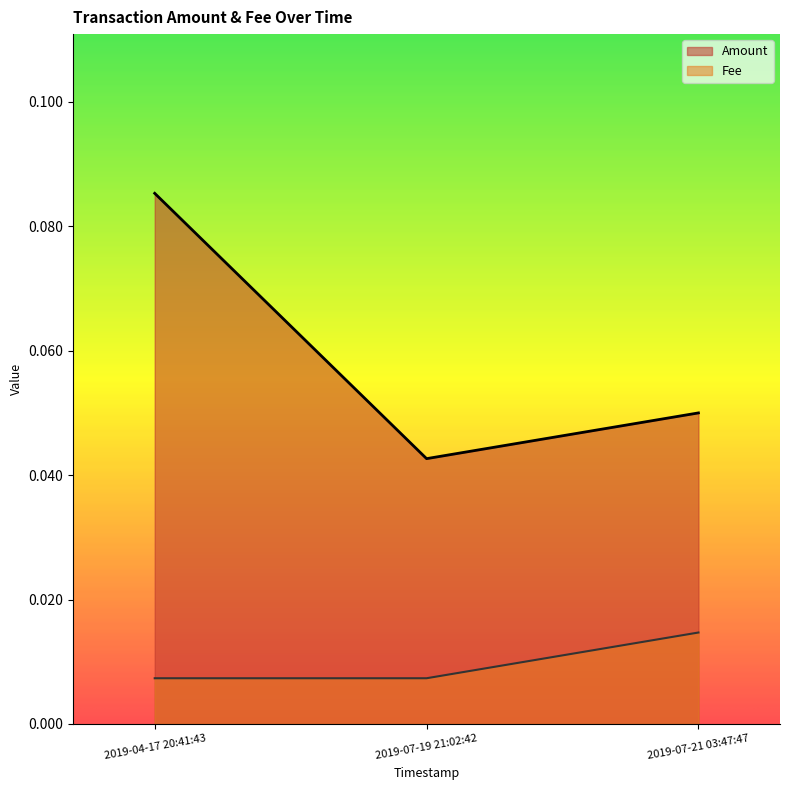

What is the label of the 3rd point from the left?

2019-07-21 03:47:47